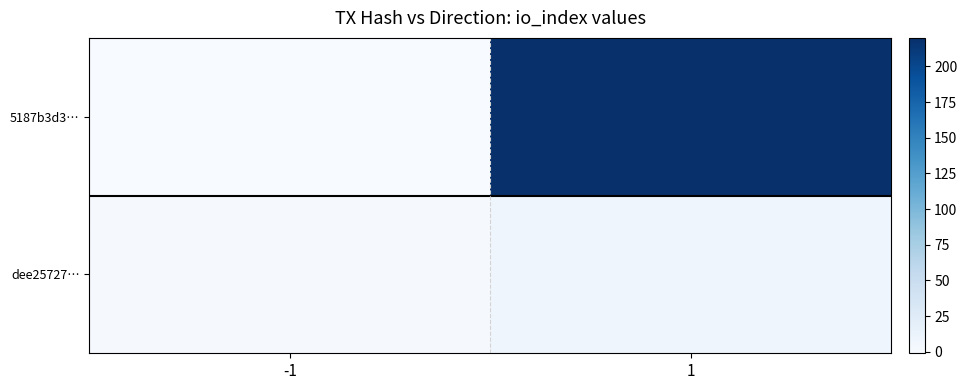

At which category is the sum across all series the highest?

1